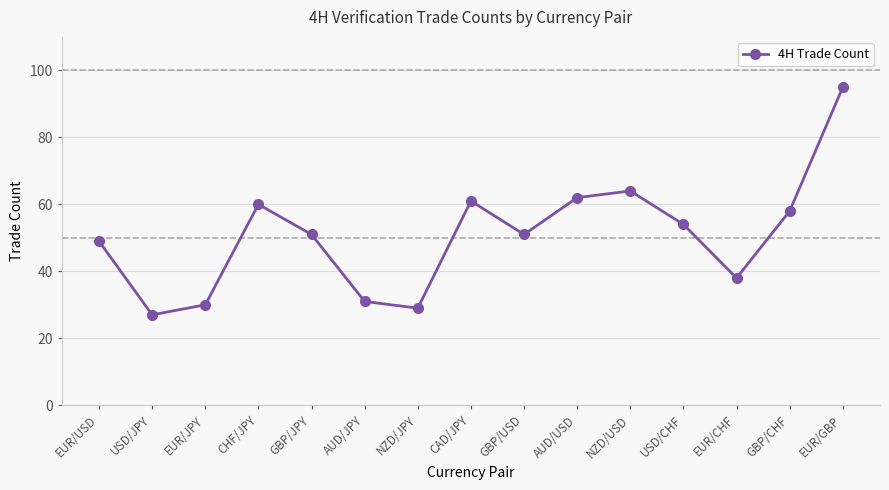

Which has a higher value, AUD/JPY or CHF/JPY?

CHF/JPY